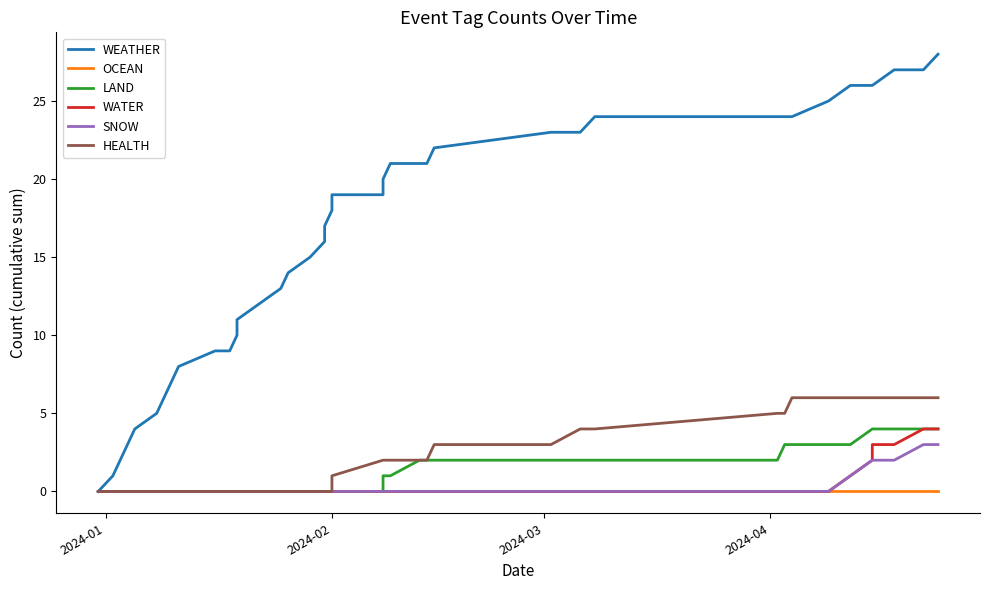

What is the difference between the second highest and second lowest values in the WEATHER series?

26